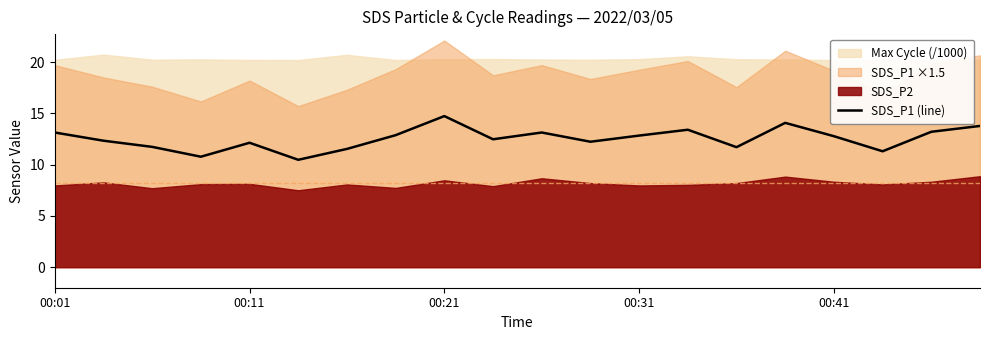

The chart shows a value of 14.1 at 15. True or false?

True